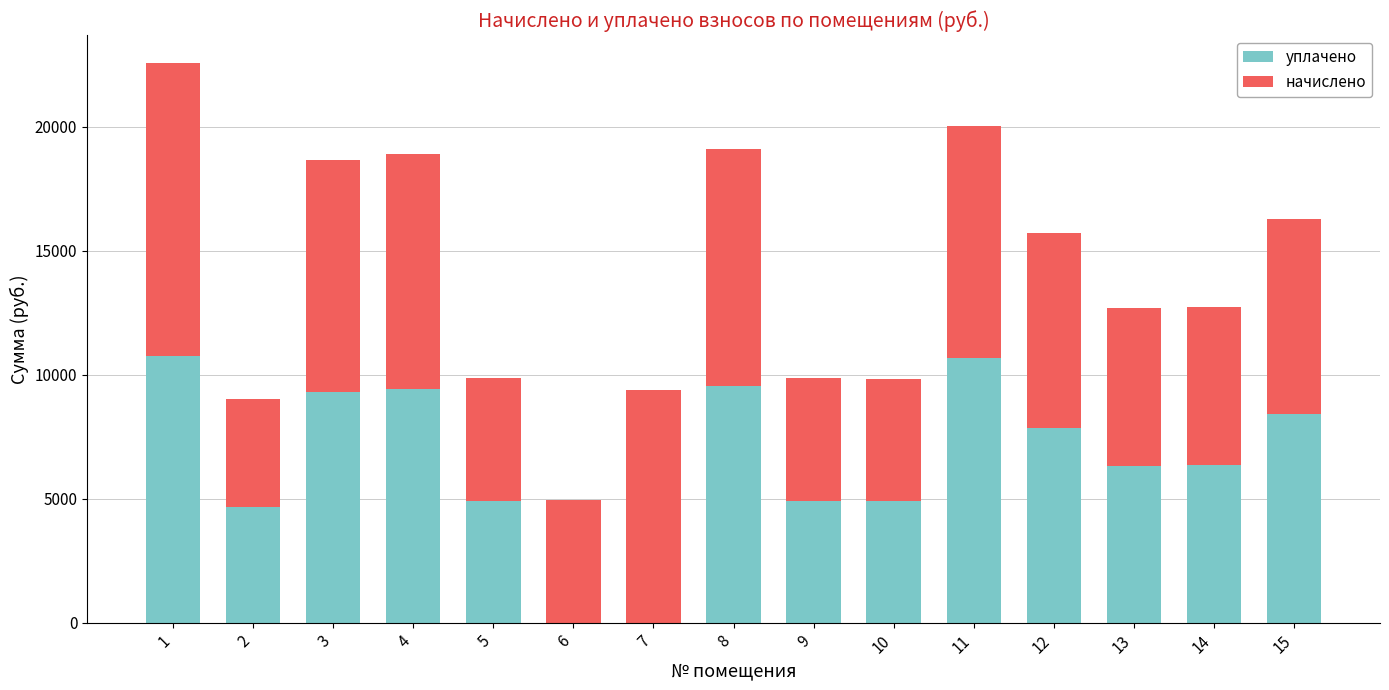

What is the maximum value for уплачено?

10747.5